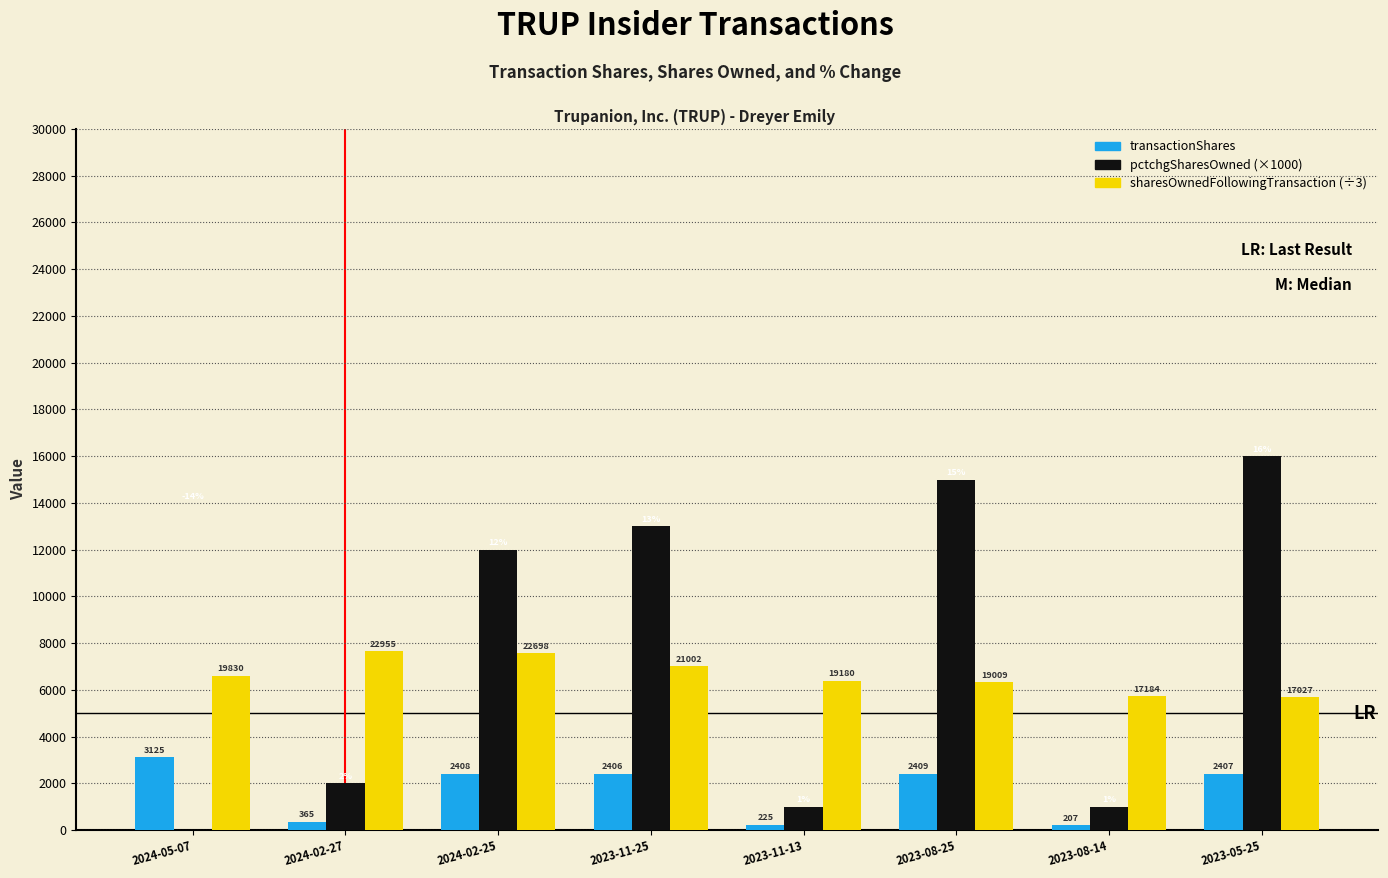

Is it true that transactionShares equals 225.0 at 2023-11-13?

True